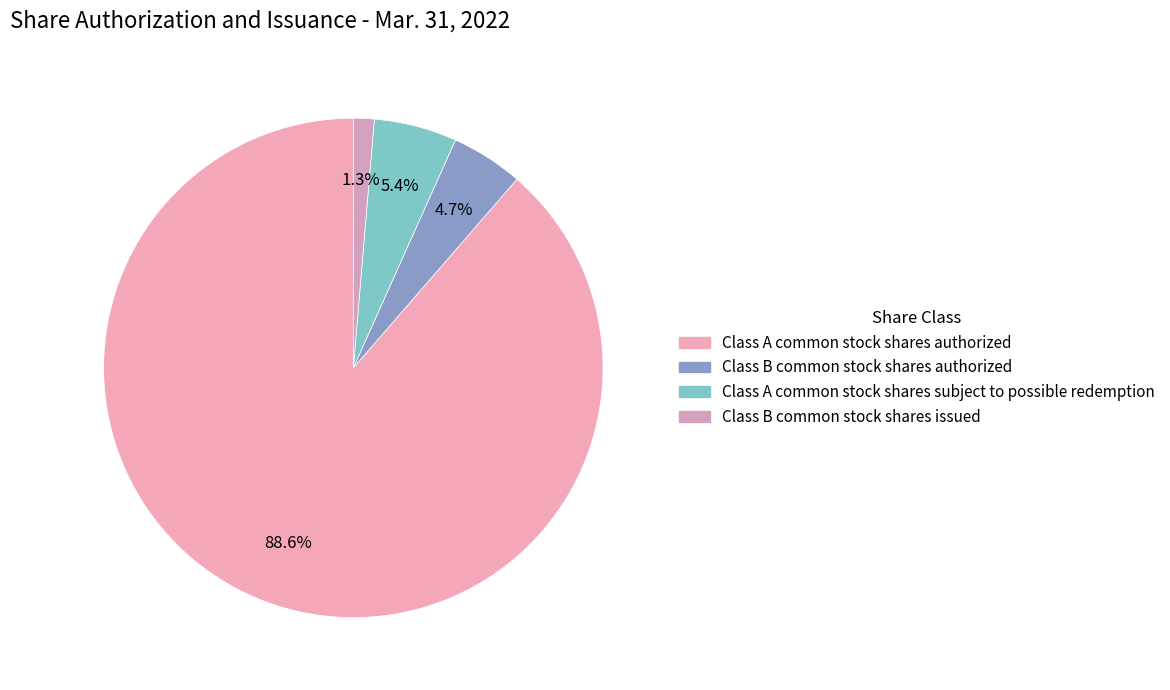

Is there any slice that represents more than half of the pie?

Yes